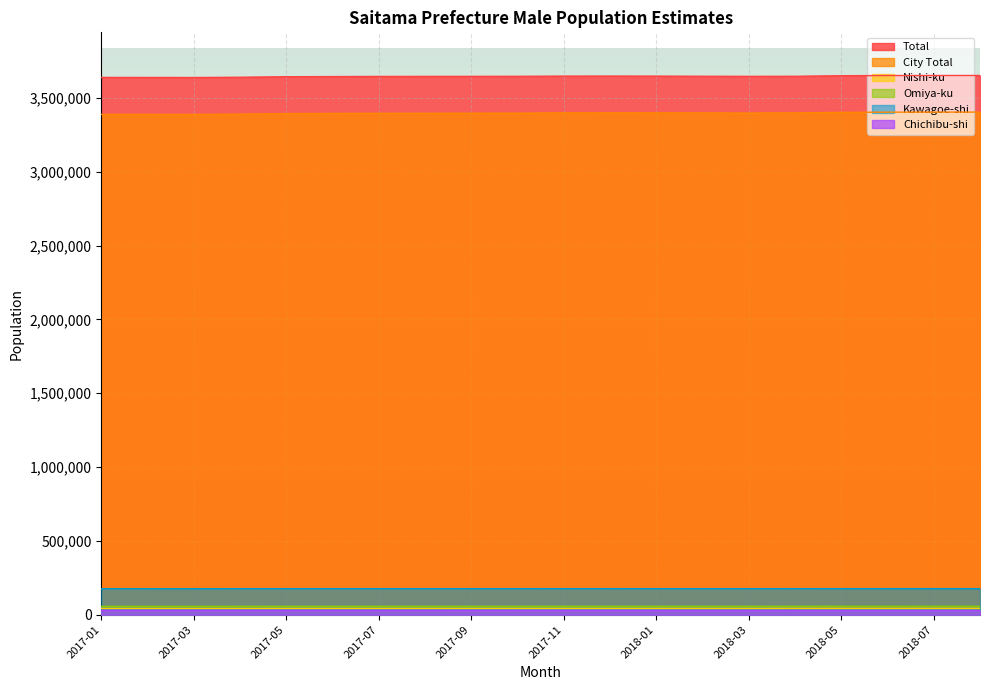

Is the value of Chichibu-shi at 2017-06 greater than the value of City Total at 2017-02?

No